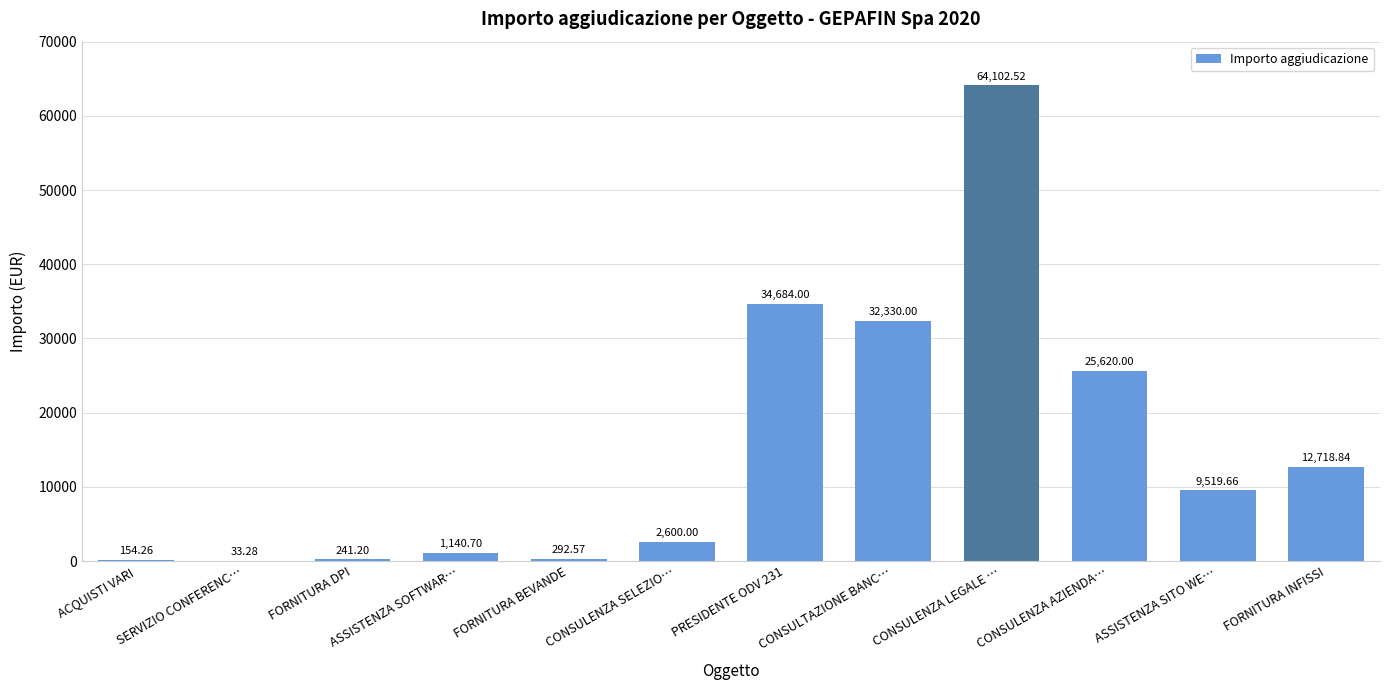

How many categories are shown in the chart?

12